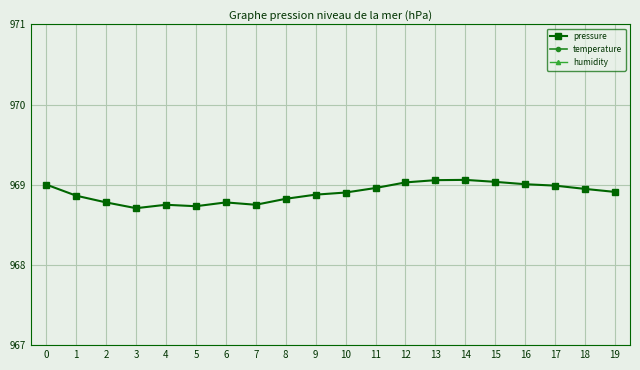

How many interior local peaks does the pressure series have?

3